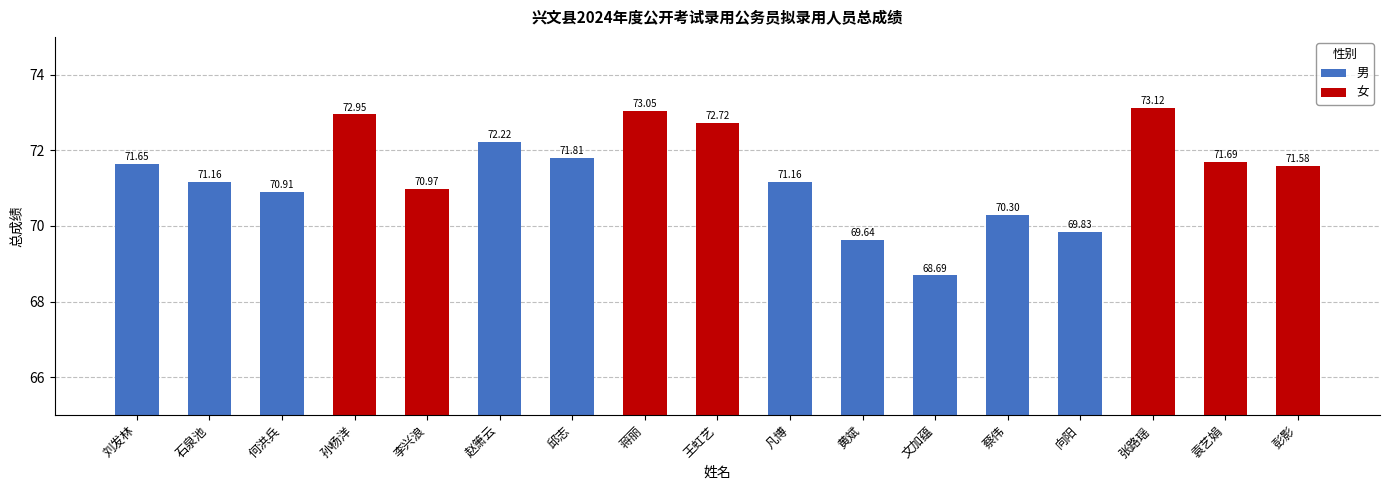

List the labels in order of value, largest first.

张路瑶, 蒋丽, 孙杨洋, 王虹艺, 赵箫云, 邱志, 袁艺娟, 刘发林, 彭影, 石泉池, 凡博, 李兴浪, 何洪兵, 蔡伟, 向阳, 黄斌, 文加蕴